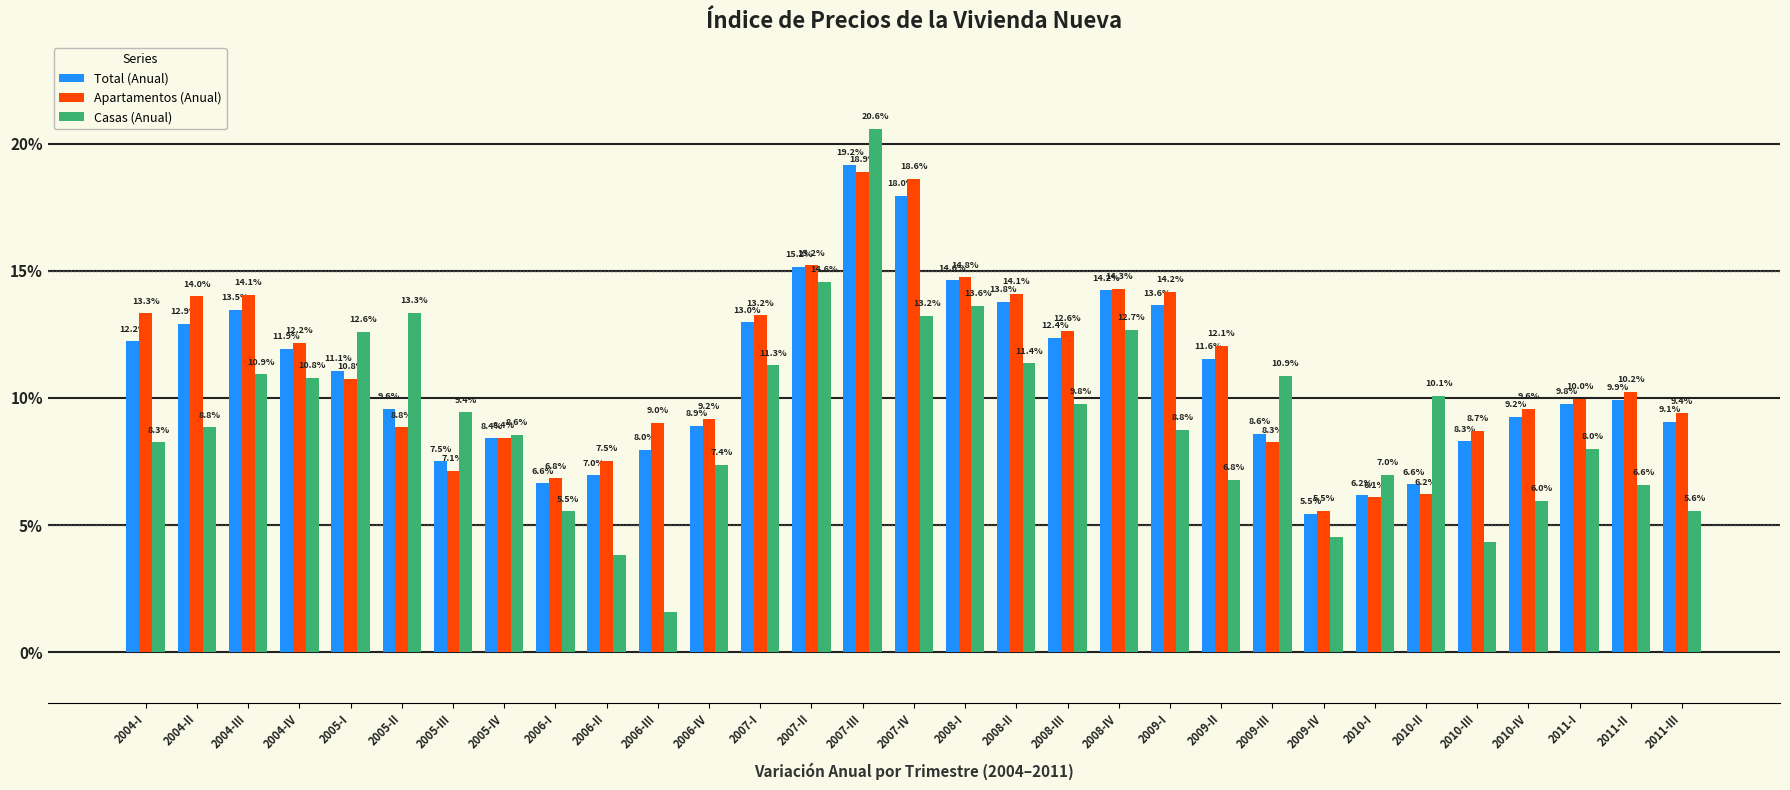

What is the difference between the second highest and minimum values in the Casas (Anual) series?

13.0